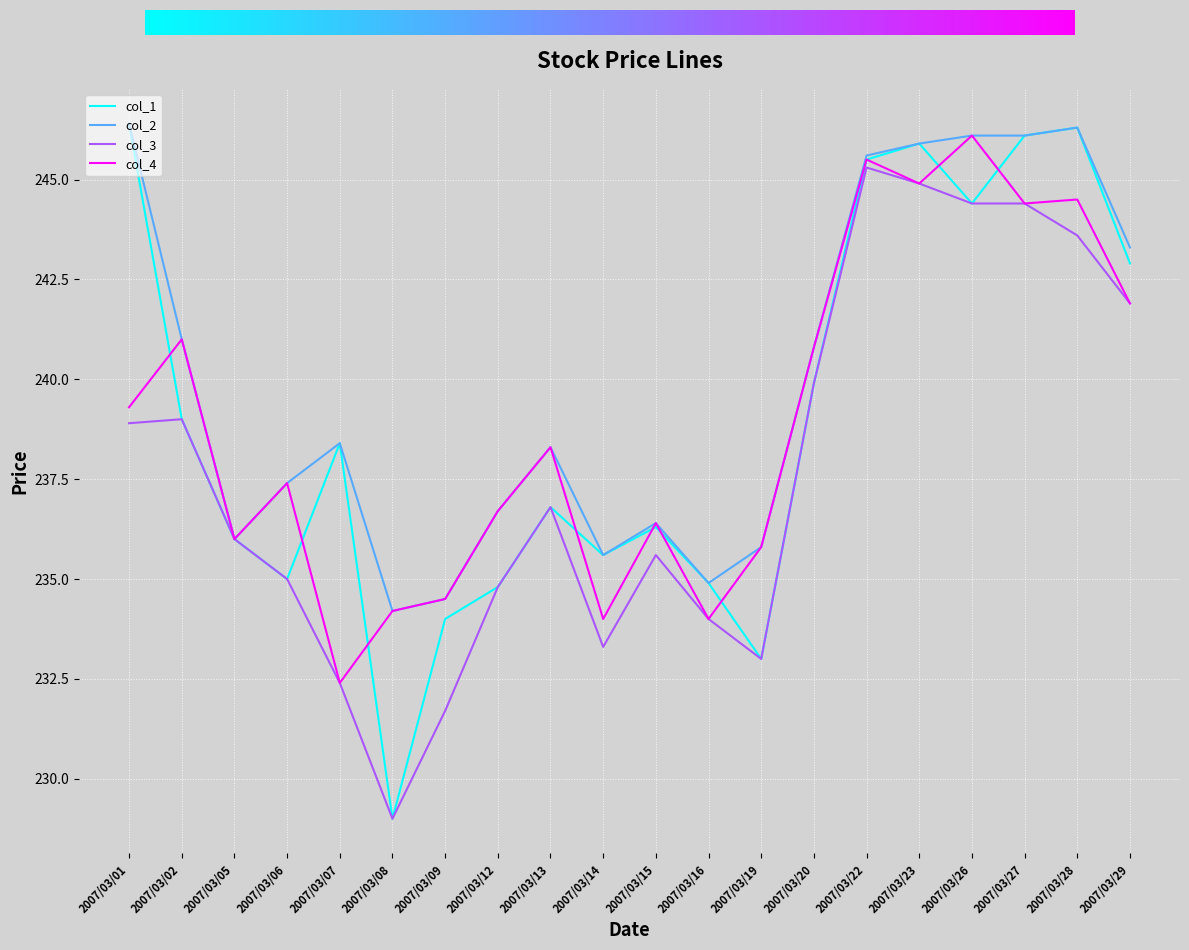

Reading right to left, extract all data points from this chart.

col_1: 2007/03/29=242.9	2007/03/28=246.3	2007/03/27=246.1	2007/03/26=244.4	2007/03/23=245.9	2007/03/22=245.5	2007/03/20=239.9	2007/03/19=233.0	2007/03/16=234.9	2007/03/15=236.3	2007/03/14=235.6	2007/03/13=236.8	2007/03/12=234.8	2007/03/09=234.0	2007/03/08=229.0	2007/03/07=238.4	2007/03/06=235.0	2007/03/05=236.0	2007/03/02=239.0	2007/03/01=246.4
col_2: 2007/03/29=243.3	2007/03/28=246.3	2007/03/27=246.1	2007/03/26=246.1	2007/03/23=245.9	2007/03/22=245.6	2007/03/20=240.8	2007/03/19=235.8	2007/03/16=234.9	2007/03/15=236.4	2007/03/14=235.6	2007/03/13=238.3	2007/03/12=236.7	2007/03/09=234.5	2007/03/08=234.2	2007/03/07=238.4	2007/03/06=237.4	2007/03/05=236.0	2007/03/02=241.0	2007/03/01=246.4
col_3: 2007/03/29=241.9	2007/03/28=243.6	2007/03/27=244.4	2007/03/26=244.4	2007/03/23=244.9	2007/03/22=245.3	2007/03/20=239.9	2007/03/19=233.0	2007/03/16=234.0	2007/03/15=235.6	2007/03/14=233.3	2007/03/13=236.8	2007/03/12=234.8	2007/03/09=231.7	2007/03/08=229.0	2007/03/07=232.4	2007/03/06=235.0	2007/03/05=236.0	2007/03/02=239.0	2007/03/01=238.9
col_4: 2007/03/29=241.9	2007/03/28=244.5	2007/03/27=244.4	2007/03/26=246.1	2007/03/23=244.9	2007/03/22=245.5	2007/03/20=240.8	2007/03/19=235.8	2007/03/16=234.0	2007/03/15=236.4	2007/03/14=234.0	2007/03/13=238.3	2007/03/12=236.7	2007/03/09=234.5	2007/03/08=234.2	2007/03/07=232.4	2007/03/06=237.4	2007/03/05=236.0	2007/03/02=241.0	2007/03/01=239.3